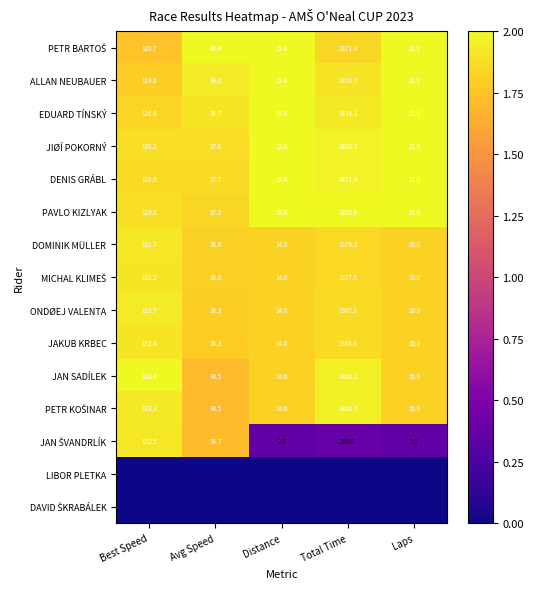

What is the average value of the JAN SADÍLEK series?

331.4